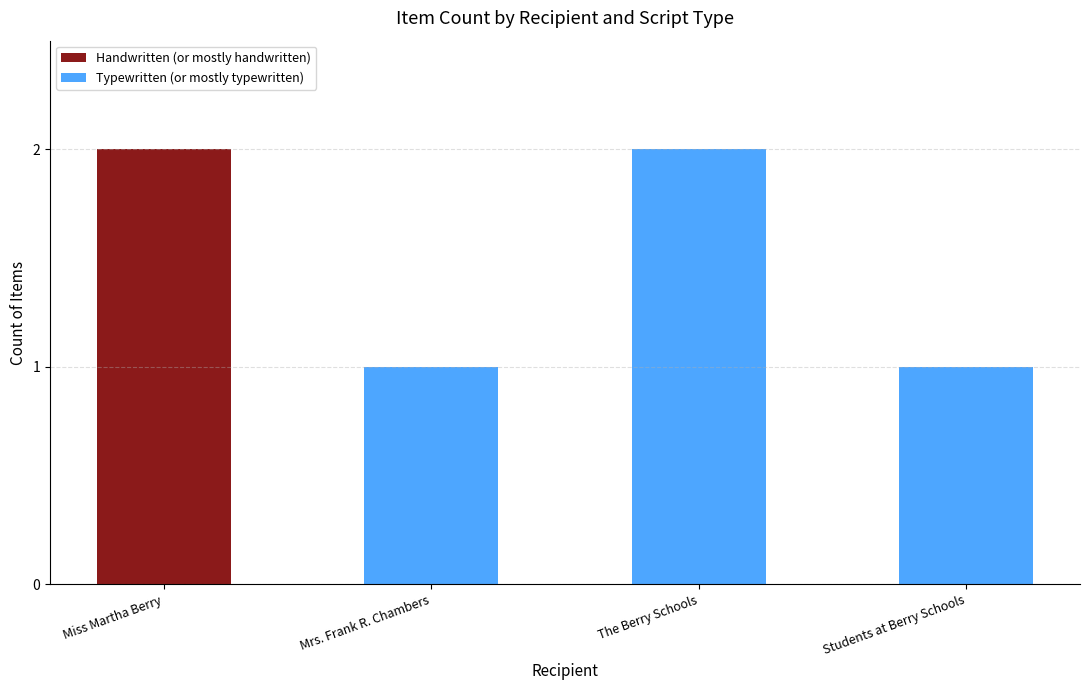

The value of Handwritten (or mostly handwritten) at Miss Martha Berry is 2. True or false?

True